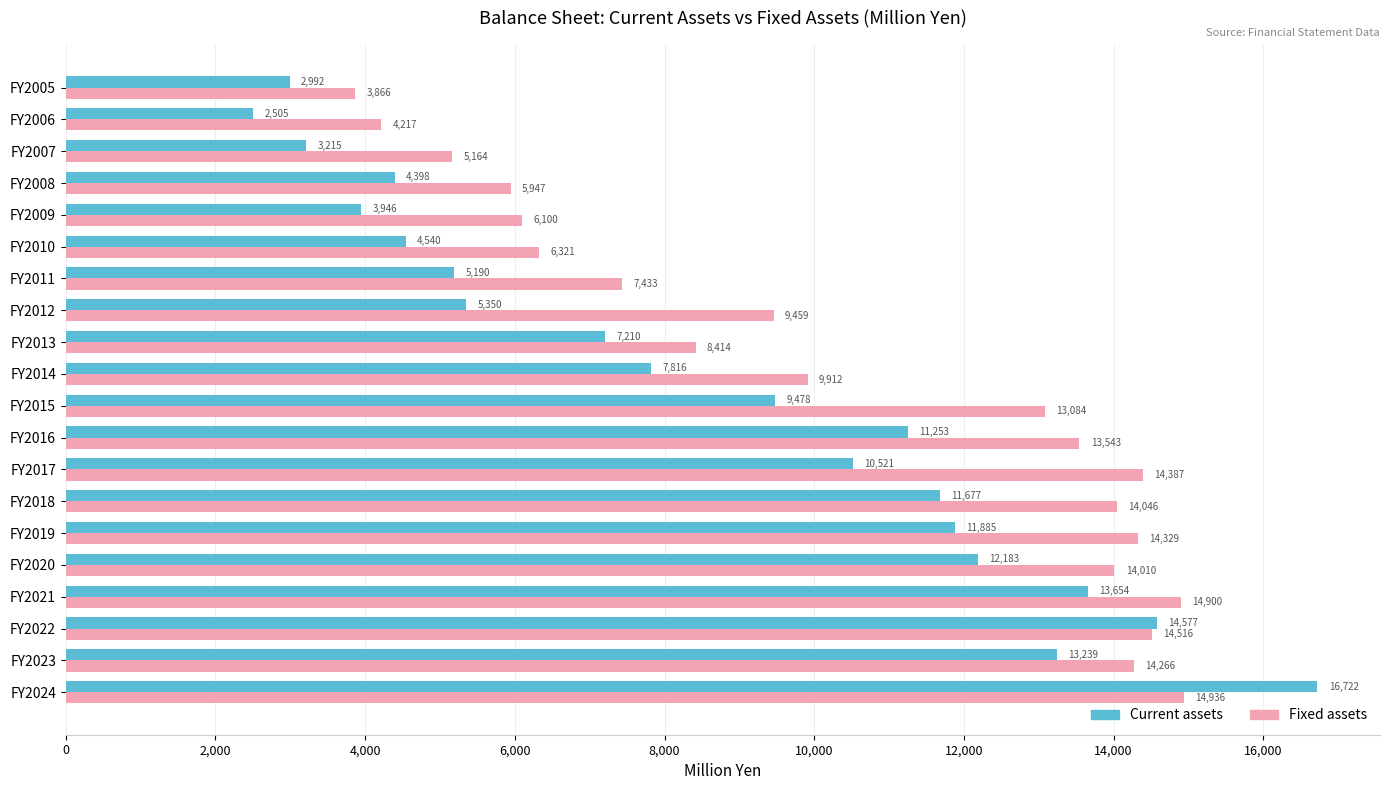

How many series are shown in this chart?

2